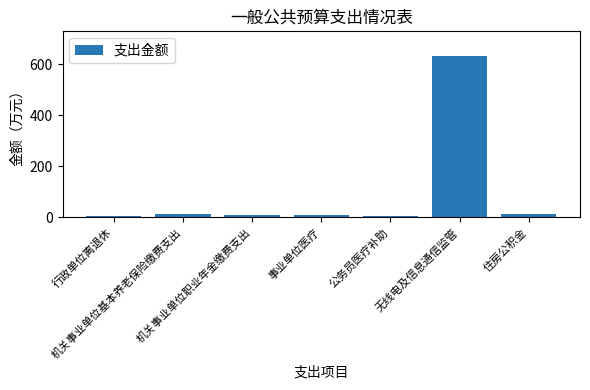

What is the value of the 3rd bar from the left?

7.0